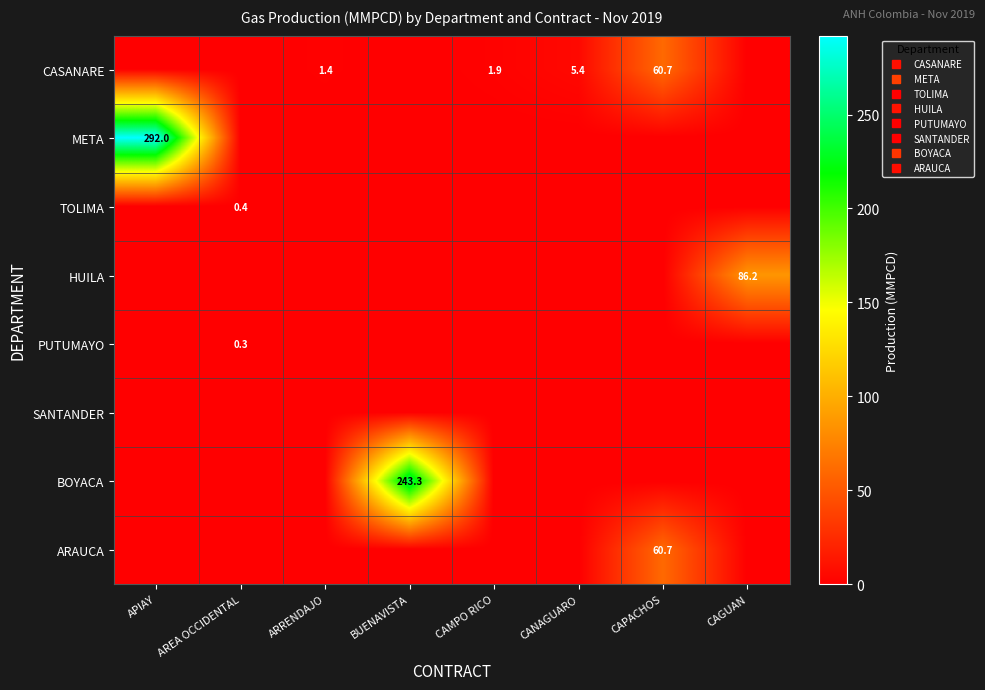

At which category is the sum across all series the highest?

APIAY